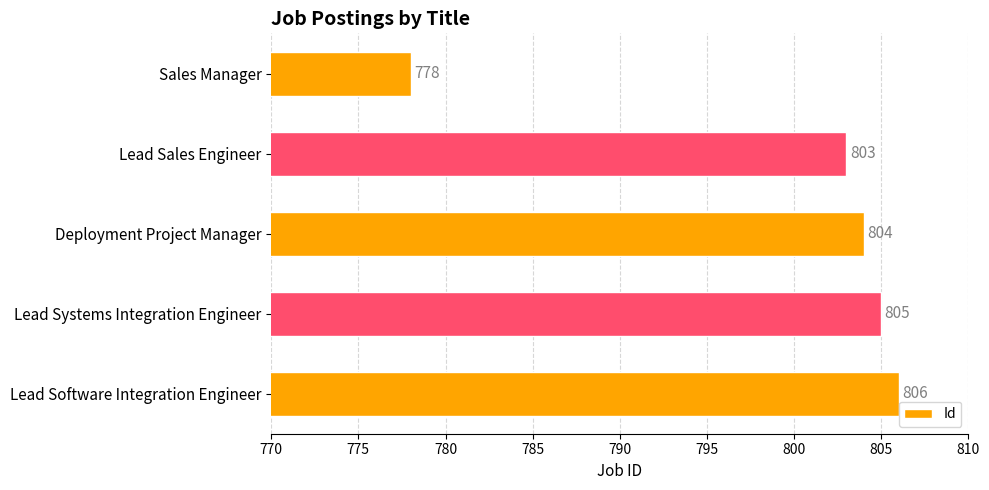

What value does the data have at Lead Software Integration Engineer?

806